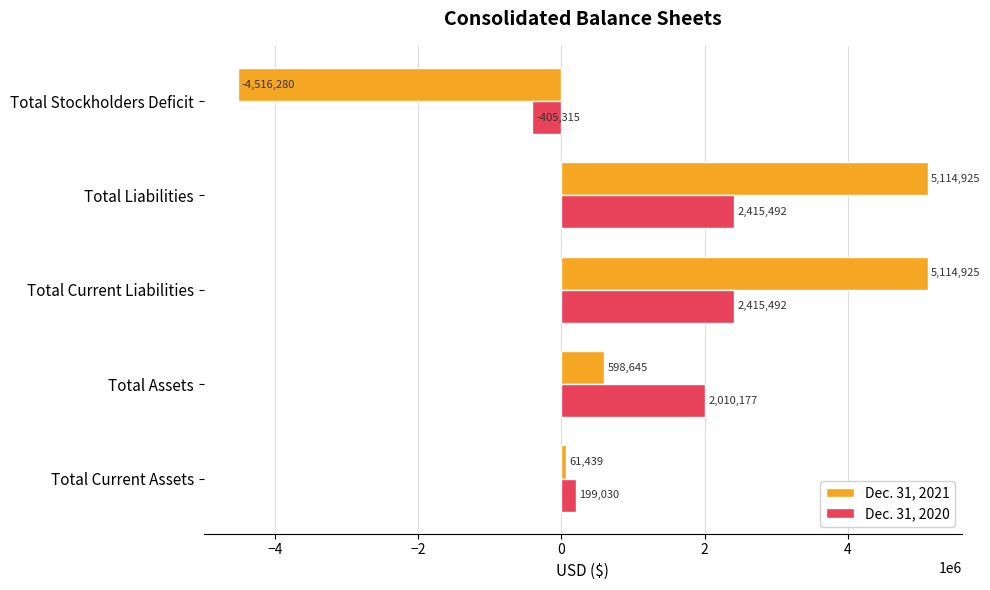

Rank the series by their average value, from lowest to highest.

Dec. 31, 2021, Dec. 31, 2020